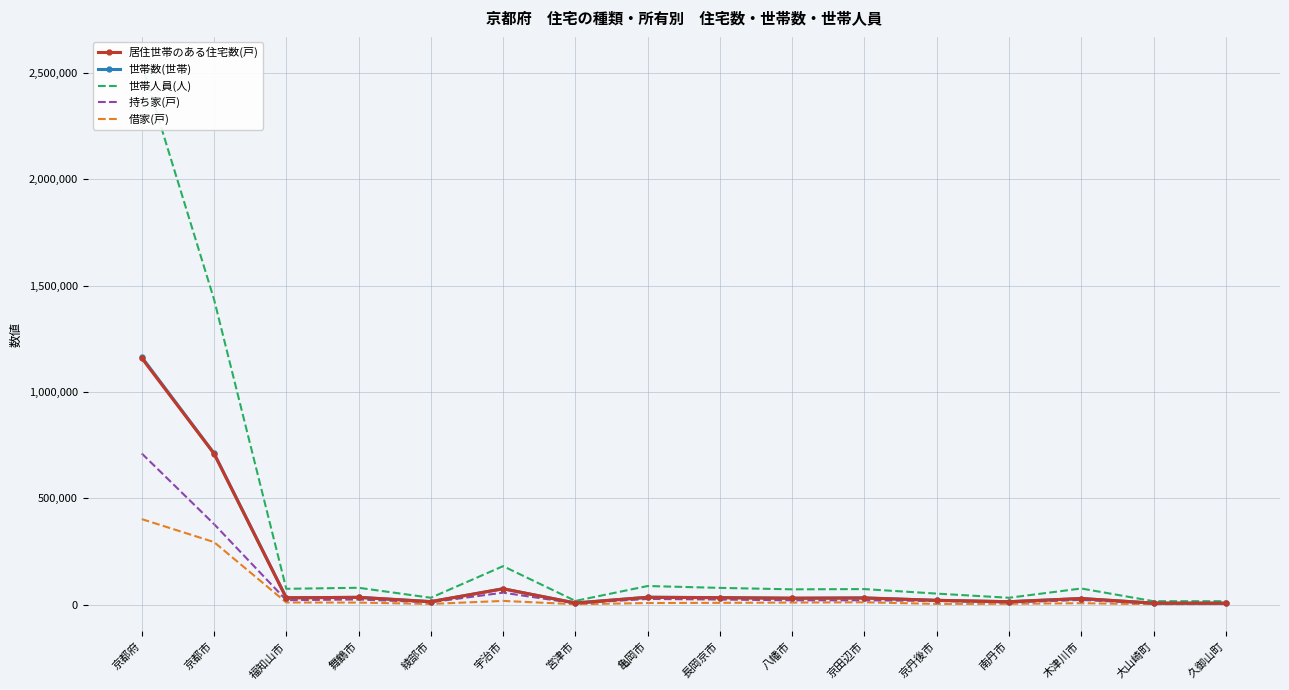

What is the difference between the 世帯数(世帯) values at 京都府 and 南丹市?

1150260